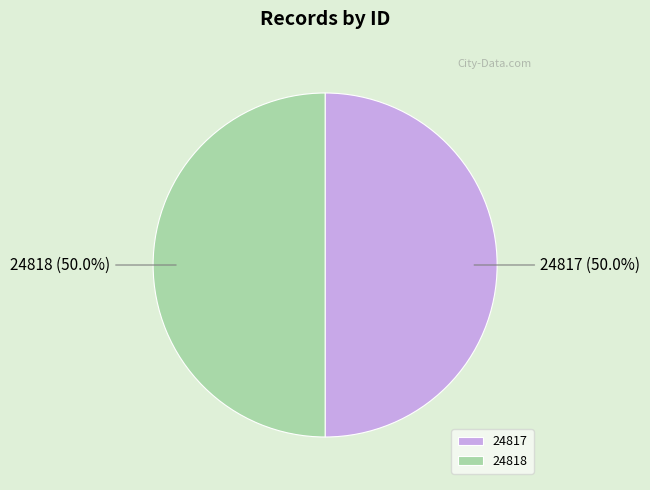

The 24818 slice represents 50% of the pie. True or false?

True